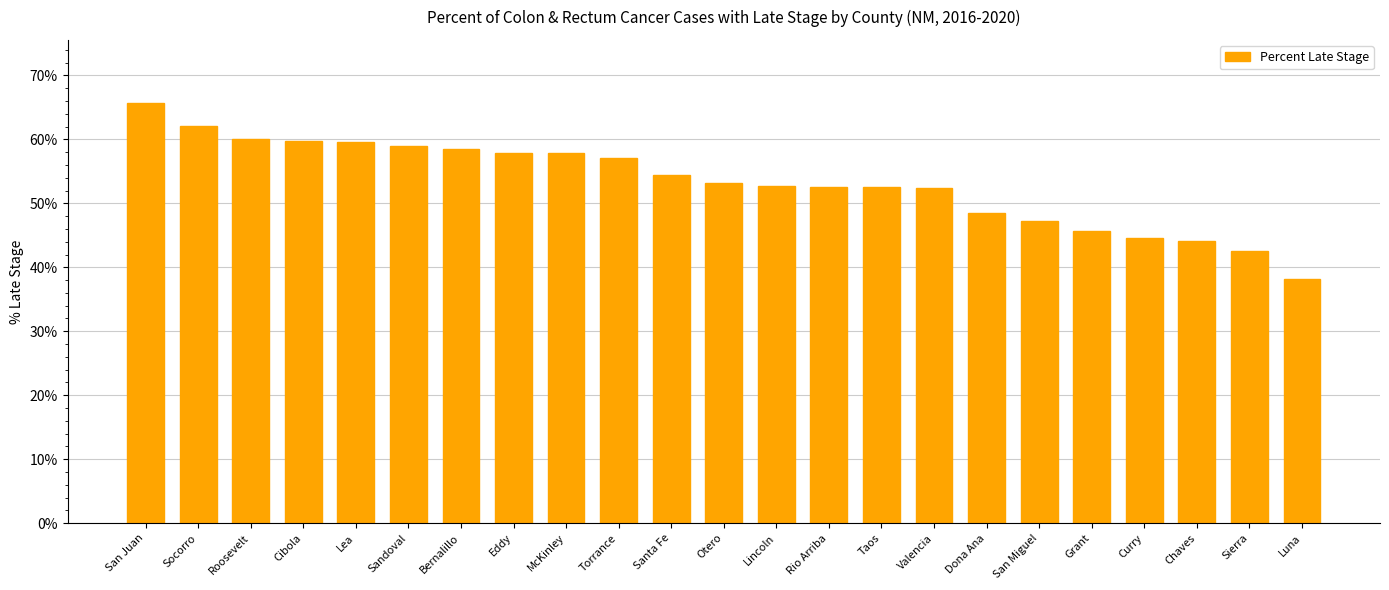

What position from the right is San Juan?

23